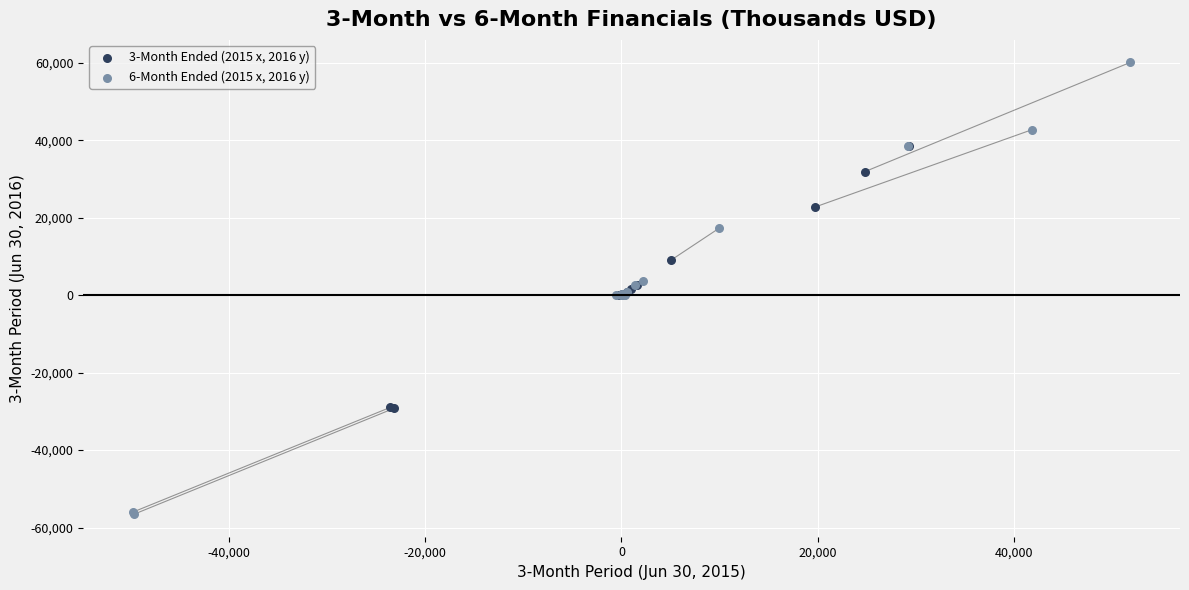

Which series has the widest spread of Y values?

6-Month Ended (2015 x, 2016 y)